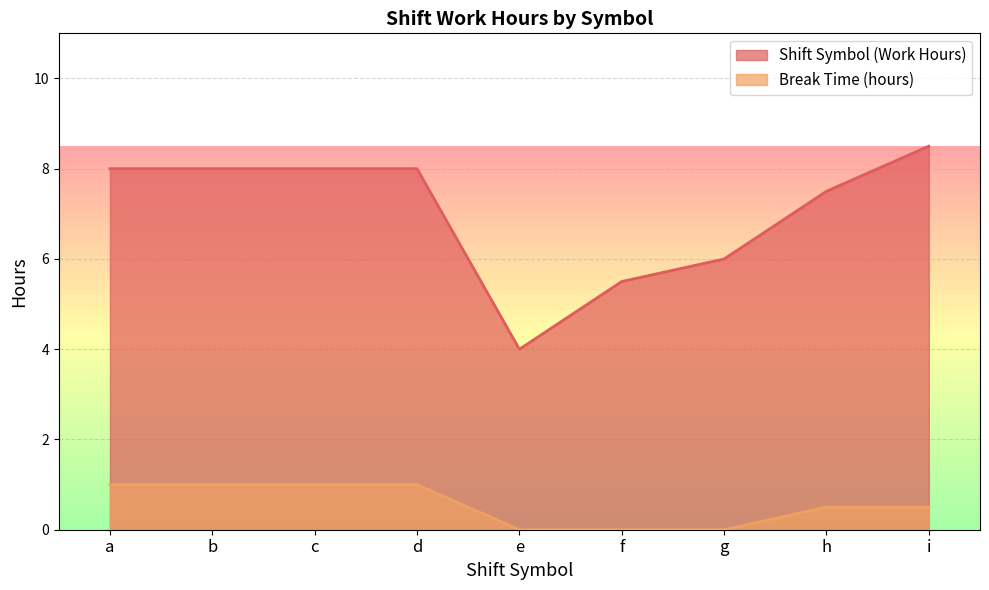

Is it true that Shift Symbol (Work Hours) equals 8.0 at d?

True